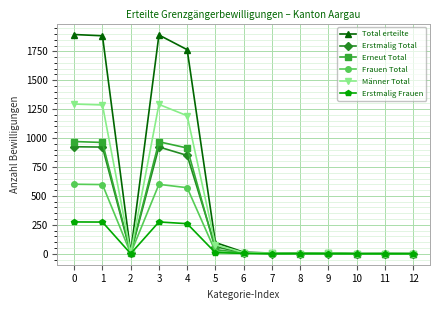

The value of Männer Total at 1 is 808. True or false?

False